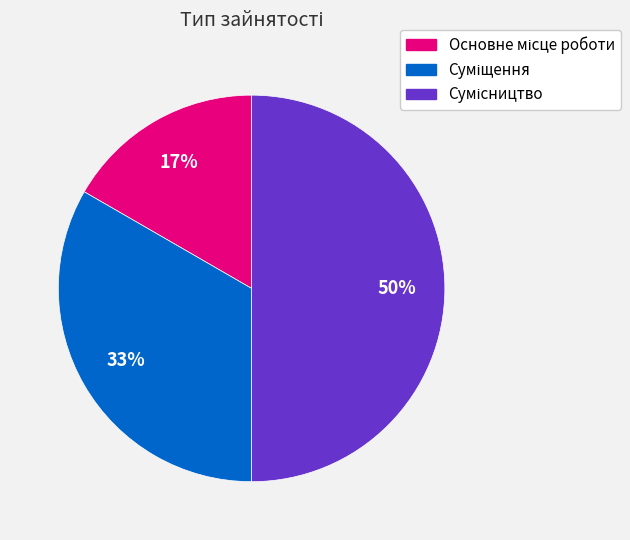

To the nearest percent, what is the average slice percentage?

33%